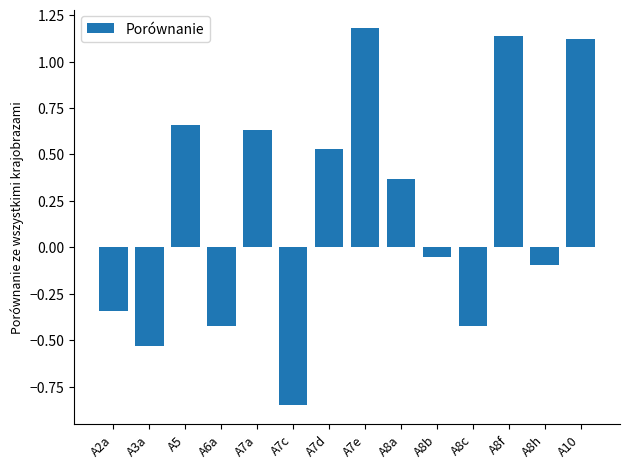

What is the greatest value displayed?

1.2